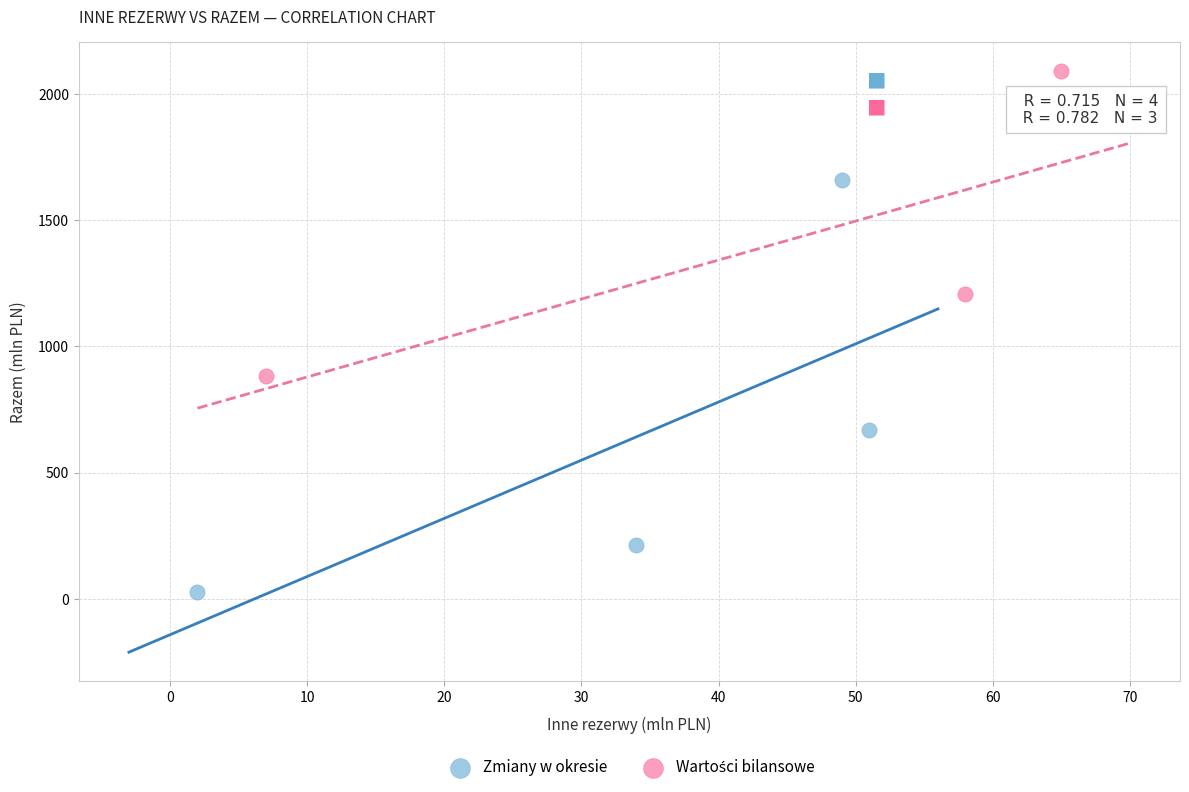

Which series reaches the minimum Y coordinate?

Zmiany w okresie